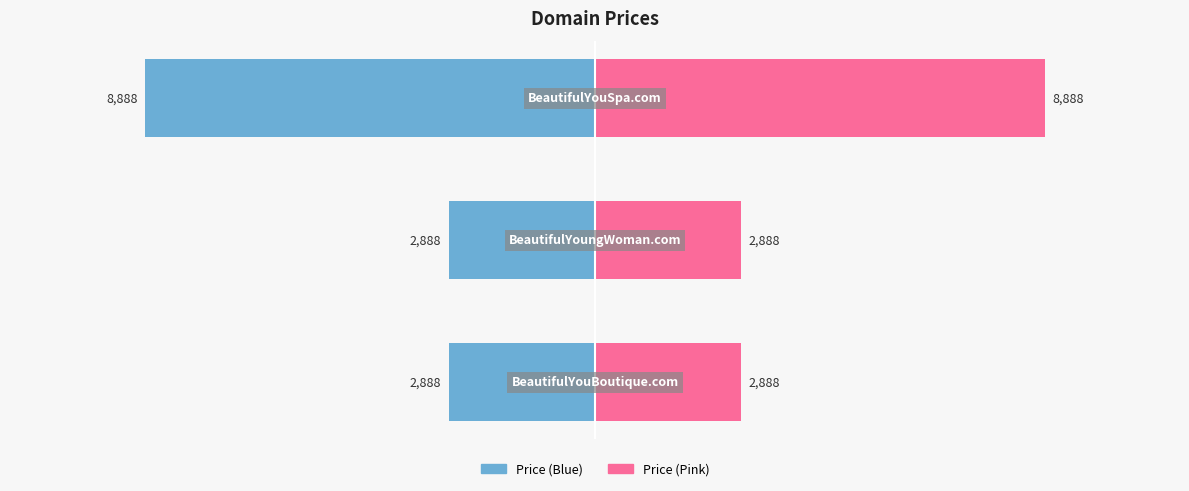

How many data points in Price (left) are less than -2888?

1